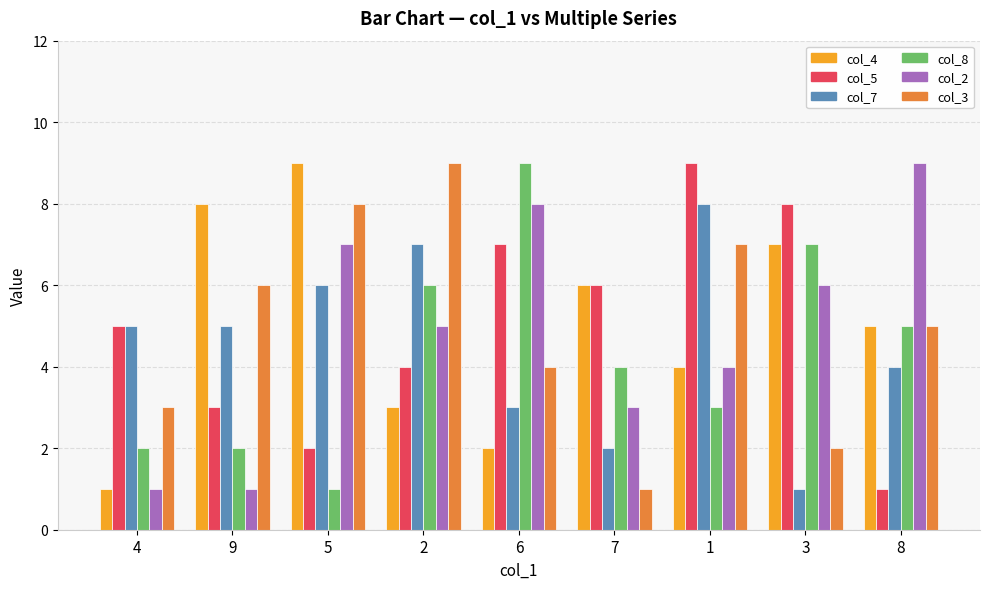

What is the difference between the highest and lowest values at 5?

8